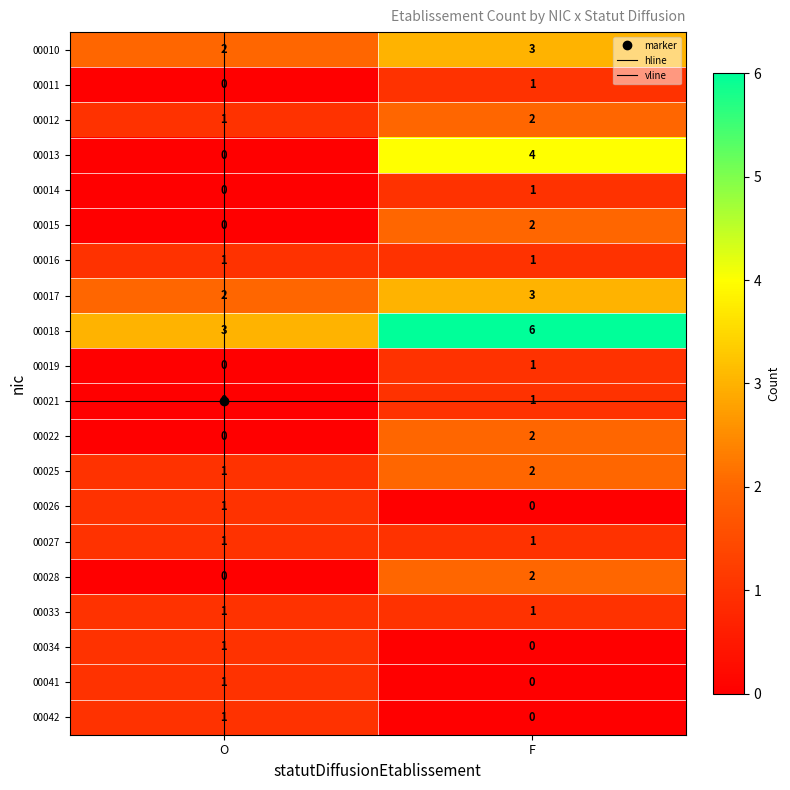

At which label does 00022 reach its minimum?

O